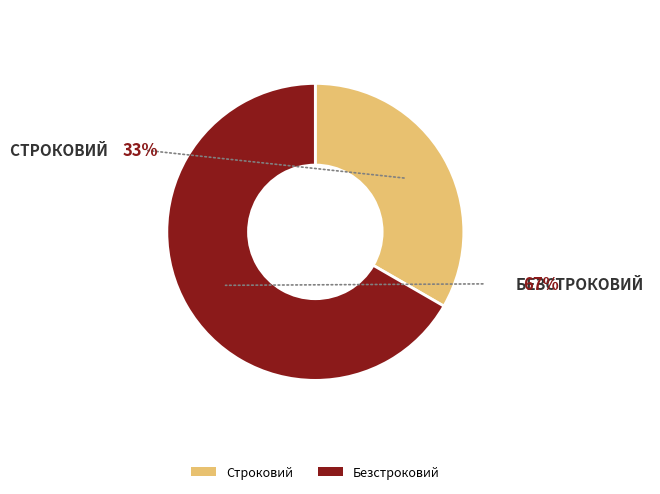

Which category has the biggest portion of the pie?

Безстроковий